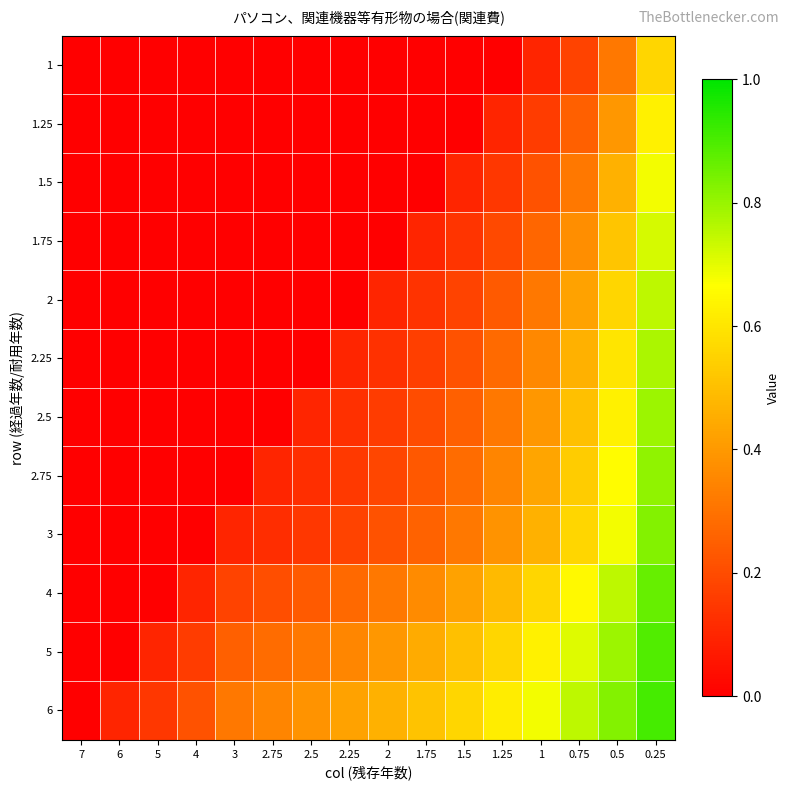

Reading left to right, what are all the values shown in this chart?

1: 7=0.0	6=0.0	5=0.0	4=0.0	3=0.0	2.75=0.0	2.5=0.0	2.25=0.0	2=0.0	1.75=0.0	1.5=0.0	1.25=0.0	1=0.1	0.75=0.2	0.5=0.3	0.25=0.6
1.25: 7=0.0	6=0.0	5=0.0	4=0.0	3=0.0	2.75=0.0	2.5=0.0	2.25=0.0	2=0.0	1.75=0.0	1.5=0.0	1.25=0.1	1=0.2	0.75=0.3	0.5=0.4	0.25=0.6
1.5: 7=0.0	6=0.0	5=0.0	4=0.0	3=0.0	2.75=0.0	2.5=0.0	2.25=0.0	2=0.0	1.75=0.0	1.5=0.1	1.25=0.1	1=0.2	0.75=0.3	0.5=0.5	0.25=0.7
1.75: 7=0.0	6=0.0	5=0.0	4=0.0	3=0.0	2.75=0.0	2.5=0.0	2.25=0.0	2=0.0	1.75=0.1	1.5=0.1	1.25=0.2	1=0.3	0.75=0.4	0.5=0.5	0.25=0.7
2: 7=0.0	6=0.0	5=0.0	4=0.0	3=0.0	2.75=0.0	2.5=0.0	2.25=0.0	2=0.1	1.75=0.1	1.5=0.2	1.25=0.2	1=0.3	0.75=0.4	0.5=0.6	0.25=0.8
2.25: 7=0.0	6=0.0	5=0.0	4=0.0	3=0.0	2.75=0.0	2.5=0.0	2.25=0.1	2=0.1	1.75=0.2	1.5=0.2	1.25=0.3	1=0.4	0.75=0.5	0.5=0.6	0.25=0.8
2.5: 7=0.0	6=0.0	5=0.0	4=0.0	3=0.0	2.75=0.0	2.5=0.1	2.25=0.1	2=0.2	1.75=0.2	1.5=0.3	1.25=0.3	1=0.4	0.75=0.5	0.5=0.6	0.25=0.8
2.75: 7=0.0	6=0.0	5=0.0	4=0.0	3=0.0	2.75=0.1	2.5=0.1	2.25=0.2	2=0.2	1.75=0.2	1.5=0.3	1.25=0.4	1=0.4	0.75=0.5	0.5=0.7	0.25=0.8
3: 7=0.0	6=0.0	5=0.0	4=0.0	3=0.1	2.75=0.1	2.5=0.1	2.25=0.2	2=0.2	1.75=0.3	1.5=0.3	1.25=0.4	1=0.5	0.75=0.6	0.5=0.7	0.25=0.8
4: 7=0.0	6=0.0	5=0.0	4=0.1	3=0.2	2.75=0.2	2.5=0.2	2.25=0.3	2=0.3	1.75=0.4	1.5=0.4	1.25=0.5	1=0.6	0.75=0.6	0.5=0.8	0.25=0.9
5: 7=0.0	6=0.0	5=0.1	4=0.2	3=0.3	2.75=0.3	2.5=0.3	2.25=0.4	2=0.4	1.75=0.4	1.5=0.5	1.25=0.6	1=0.6	0.75=0.7	0.5=0.8	0.25=0.9
6: 7=0.0	6=0.1	5=0.1	4=0.2	3=0.3	2.75=0.3	2.5=0.4	2.25=0.4	2=0.5	1.75=0.5	1.5=0.6	1.25=0.6	1=0.7	0.75=0.8	0.5=0.8	0.25=0.9